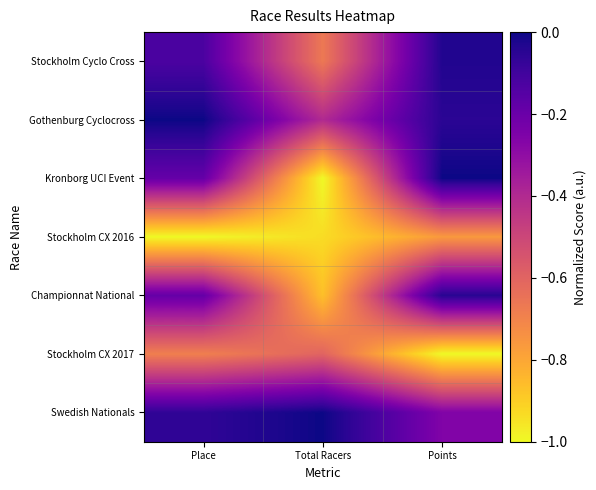

How many categories are shown in the chart?

3